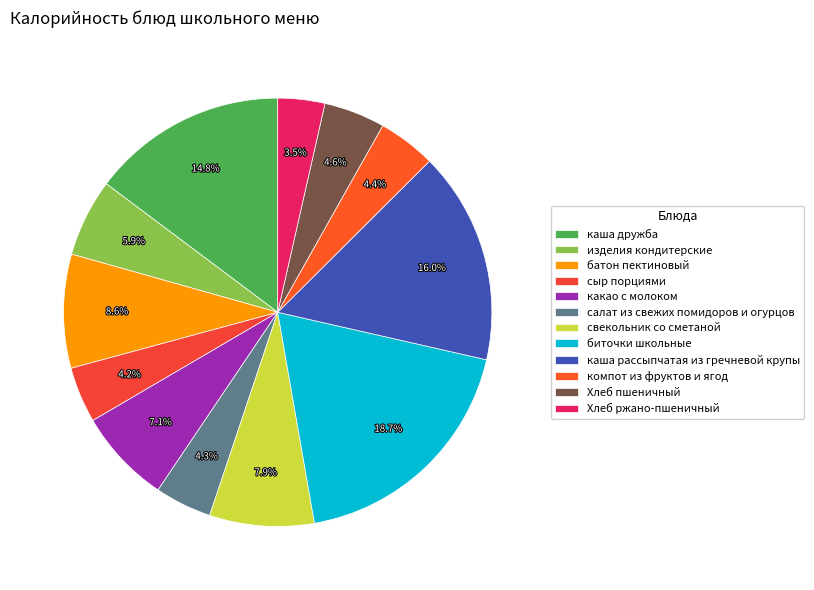

The каша рассыпчатая из гречневой крупы slice represents 16% of the pie. True or false?

True